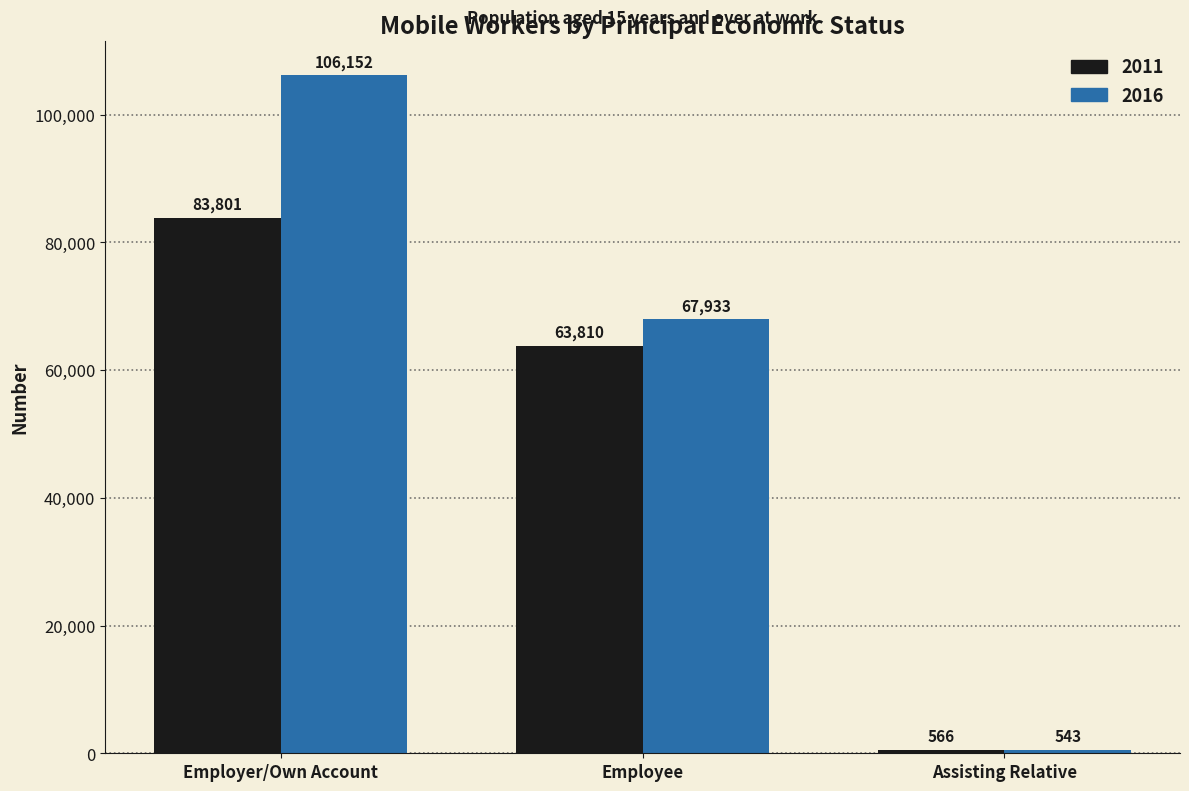

How many data points in 2011 are less than 63810?

1